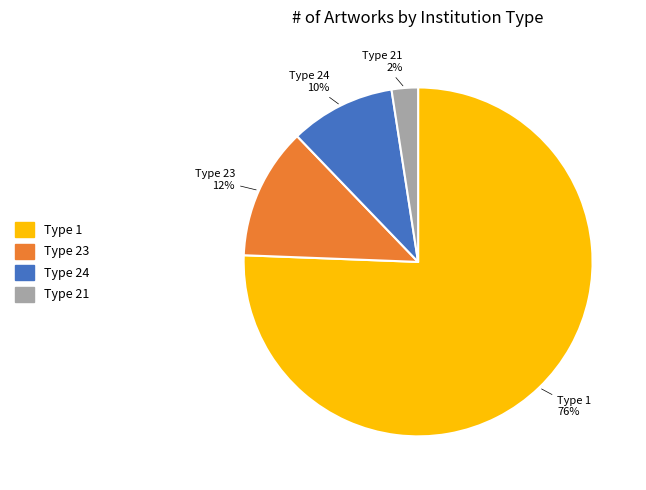

To the nearest percent, what is the average slice percentage?

25%